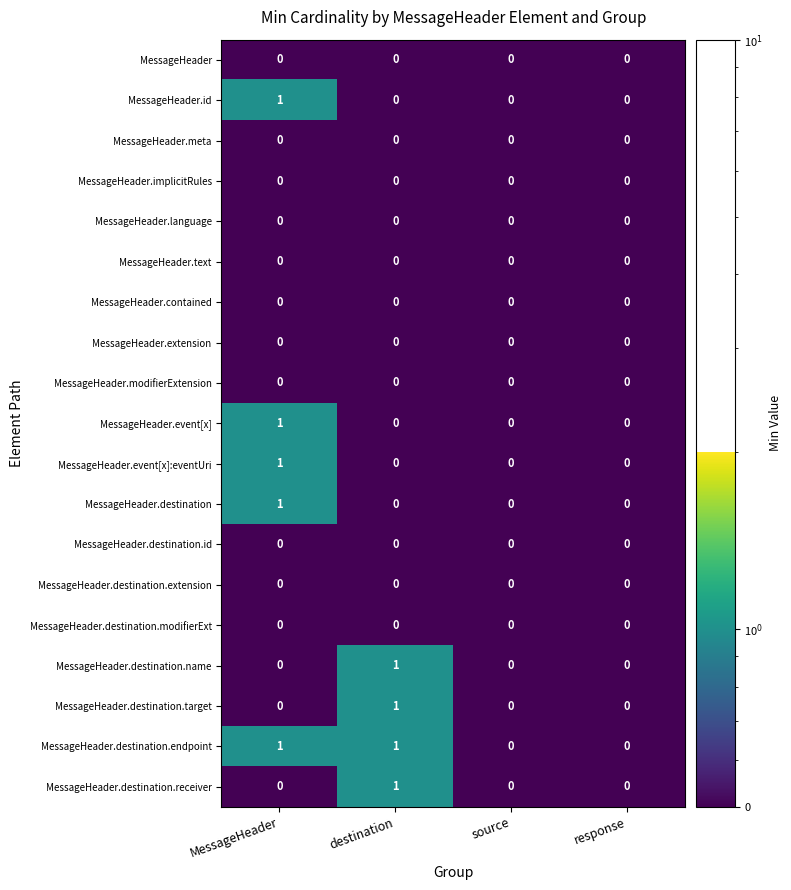

Which series has the largest total across all categories?

MessageHeader.destination.endpoint